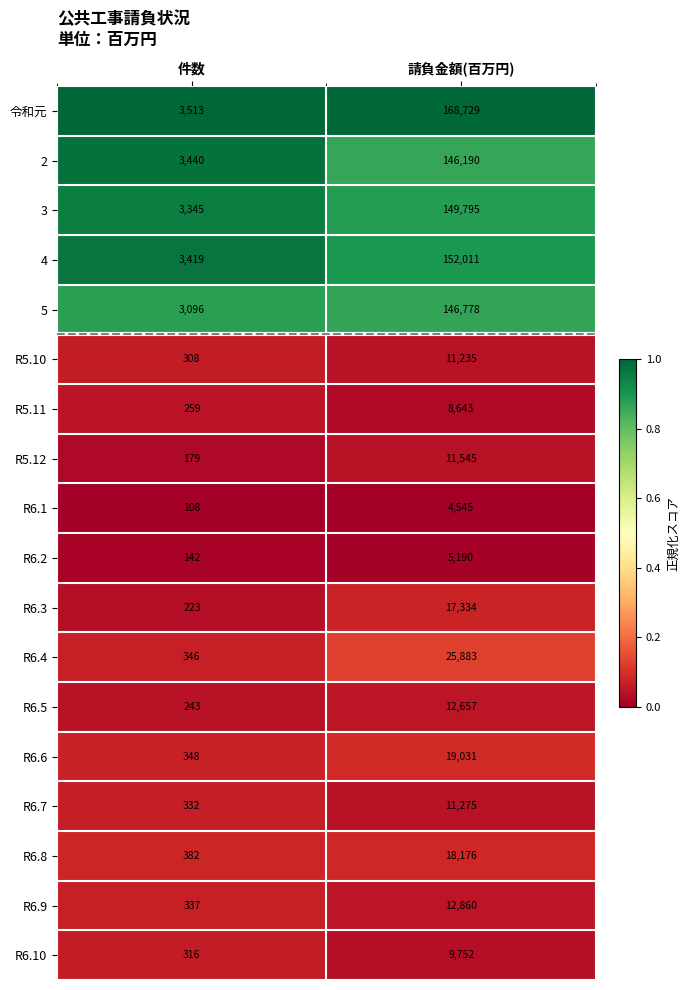

Which category has the lowest value in the R6.9 series?

件数